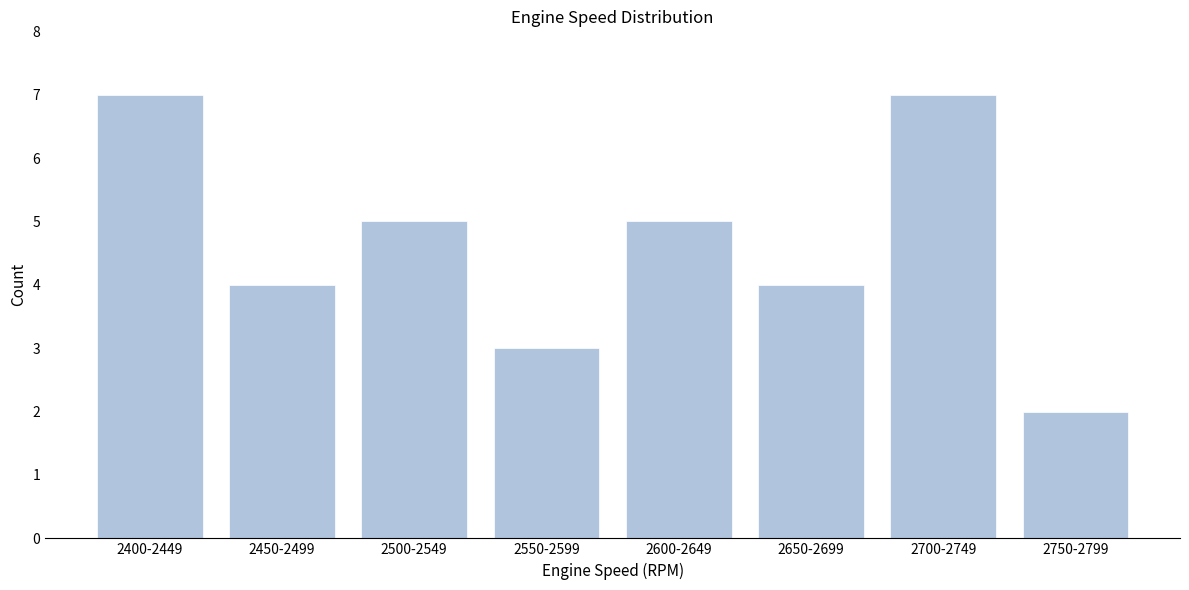

Reading left to right, list all the values displayed in this chart.

2400-2449=7	2450-2499=4	2500-2549=5	2550-2599=3	2600-2649=5	2650-2699=4	2700-2749=7	2750-2799=2